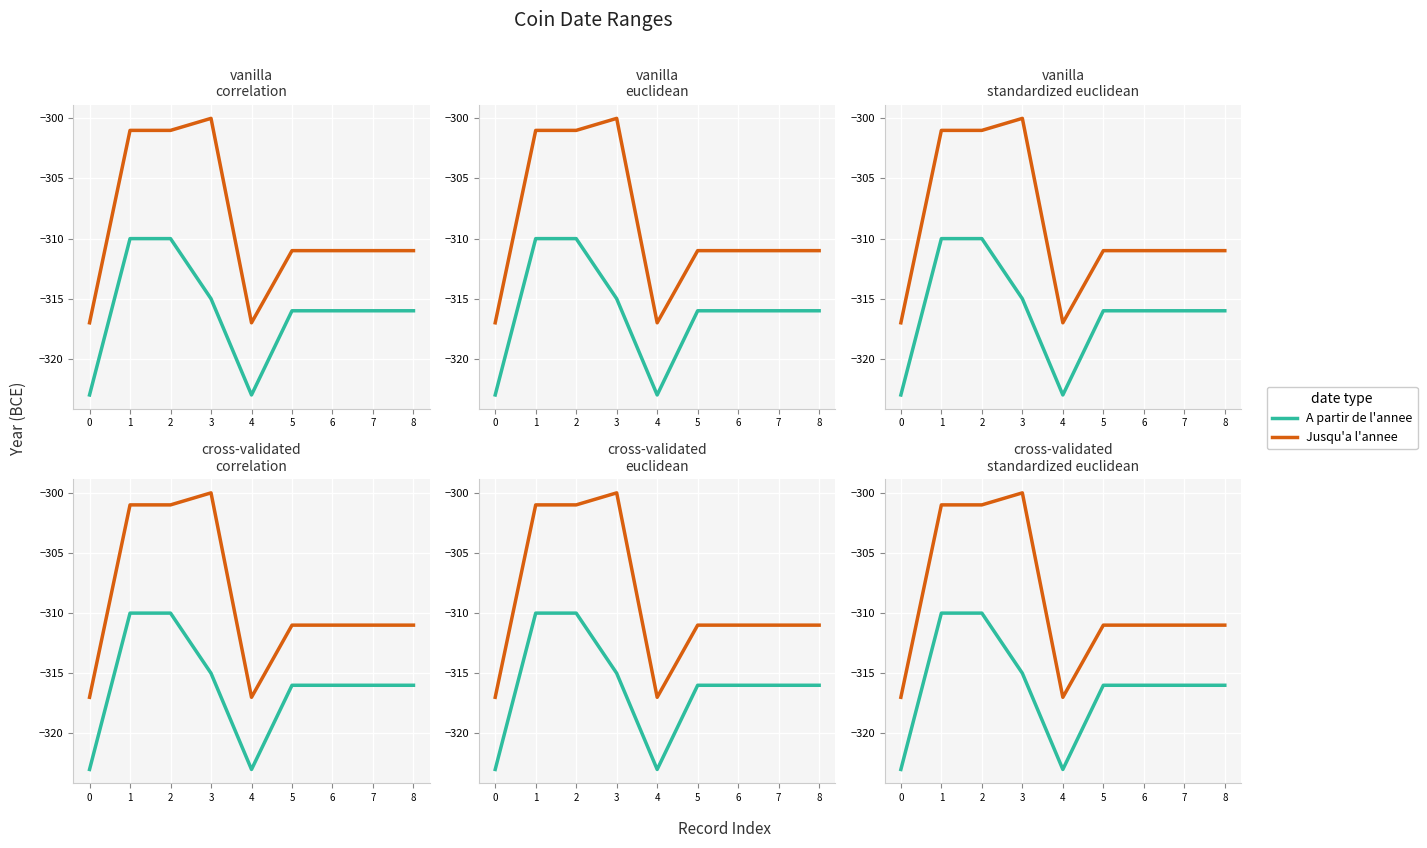

Which category has the highest value in the Jusqu'a l'annee series?

3